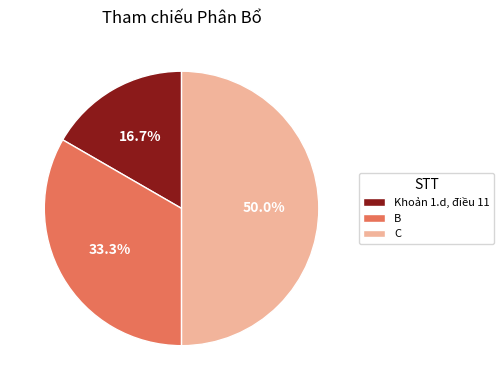

What is the smallest slice in the pie chart?

Khoản 1.d, điều 11